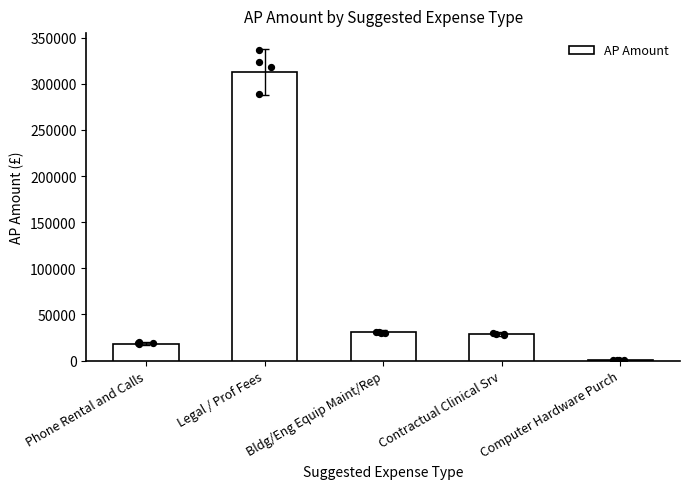

Between Bldg/Eng Equip Maint/Rep and Contractual Clinical Srv, which is larger?

Bldg/Eng Equip Maint/Rep